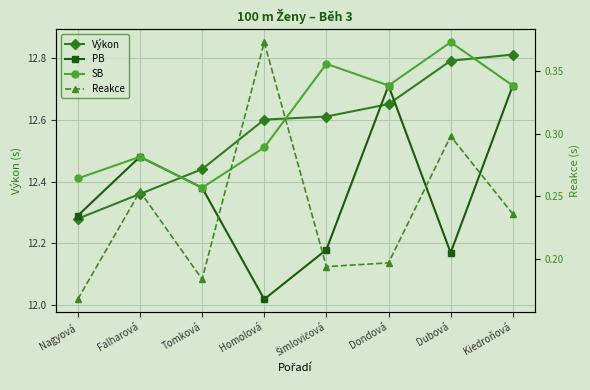

Which series has the widest spread of values?

PB